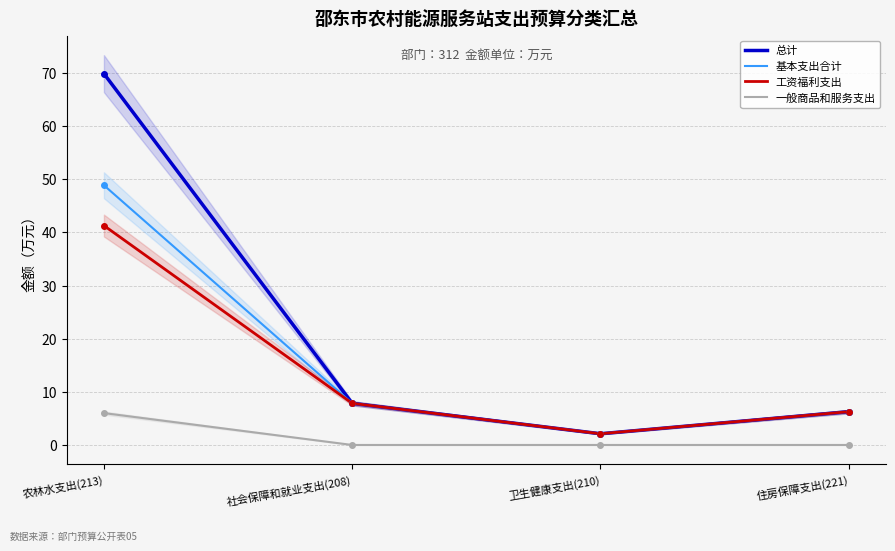

How many values in 一般商品和服务支出 are above zero?

1